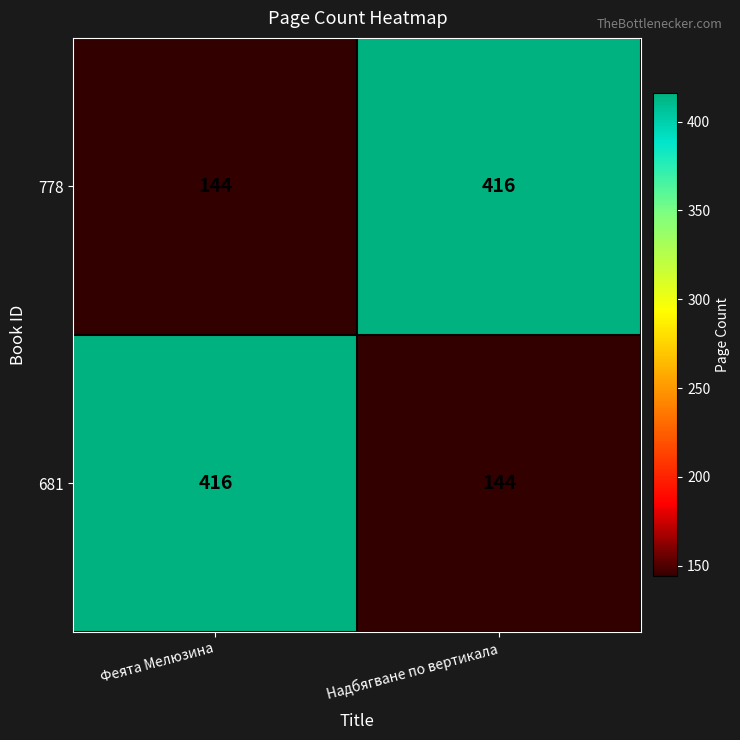

What is the difference between the highest and lowest values at Феята Мелюзина?

272